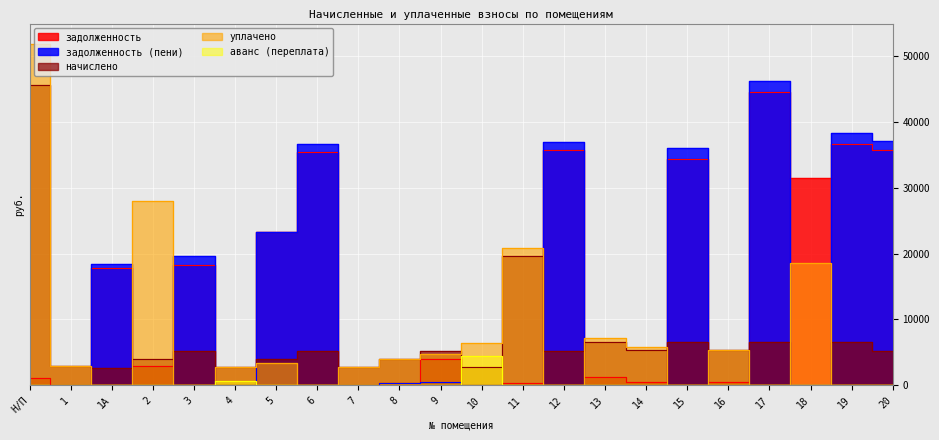

Where does the задолженность series first go above 3925?

1А